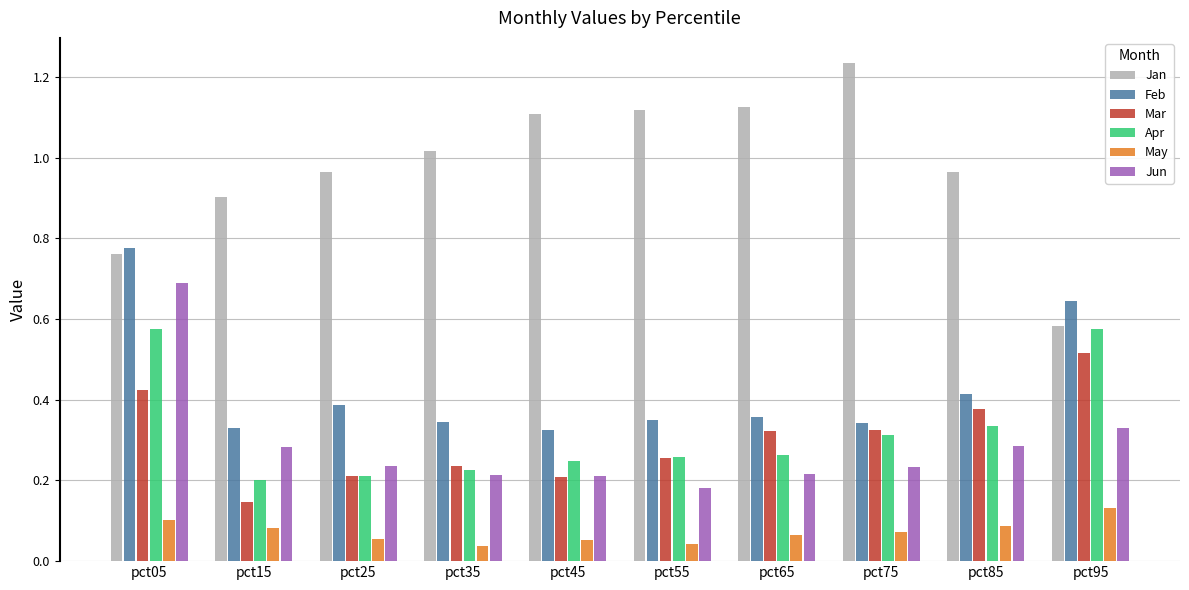

List the series in order of their peak value, highest first.

Jan, Feb, Jun, Apr, Mar, May